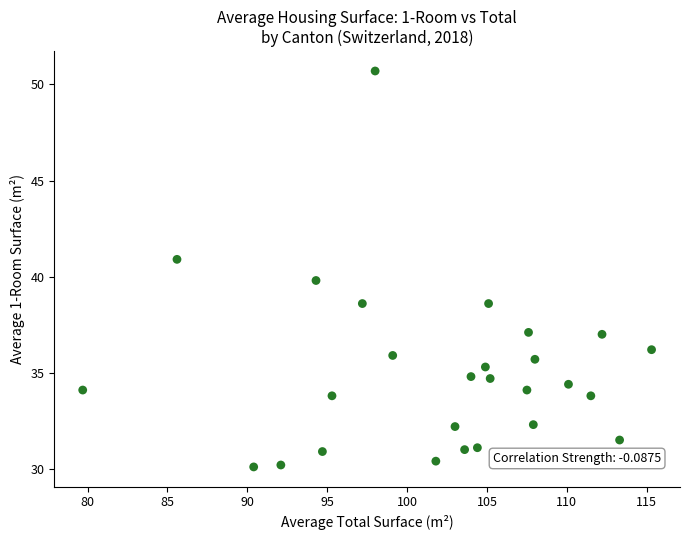

What is the range of X values (max minus min)?

35.6